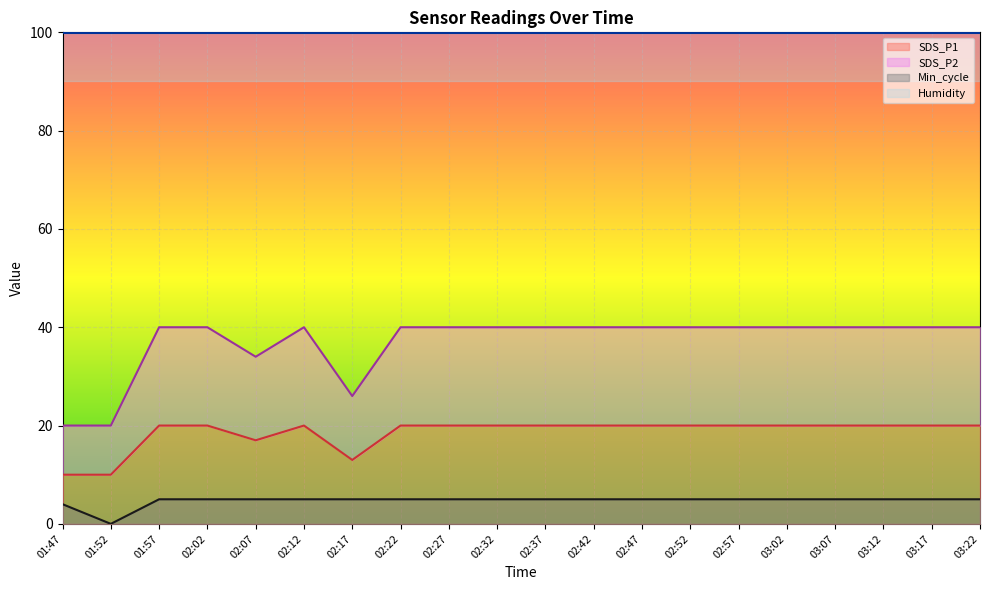

What is the maximum value for Min_cycle?

5.0